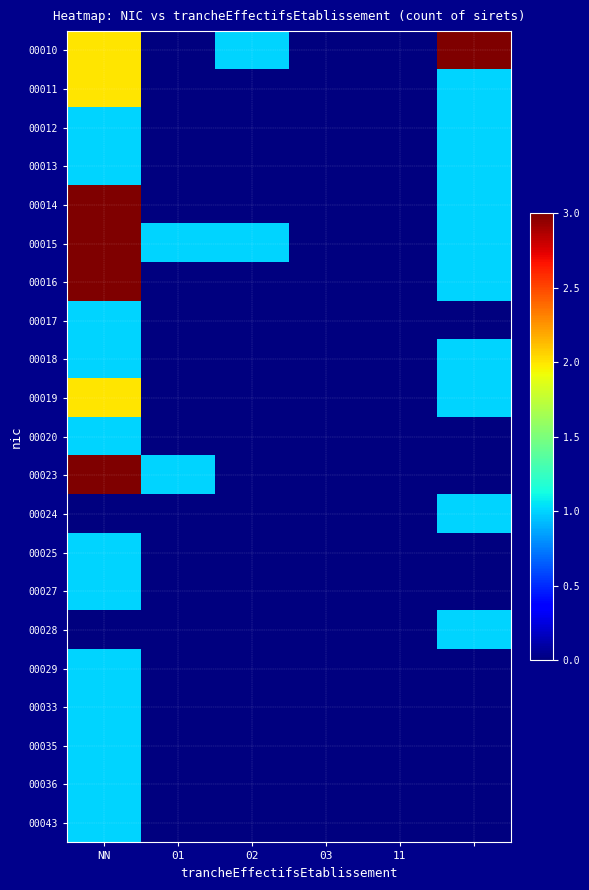

Which category has the lowest value across all series?

01